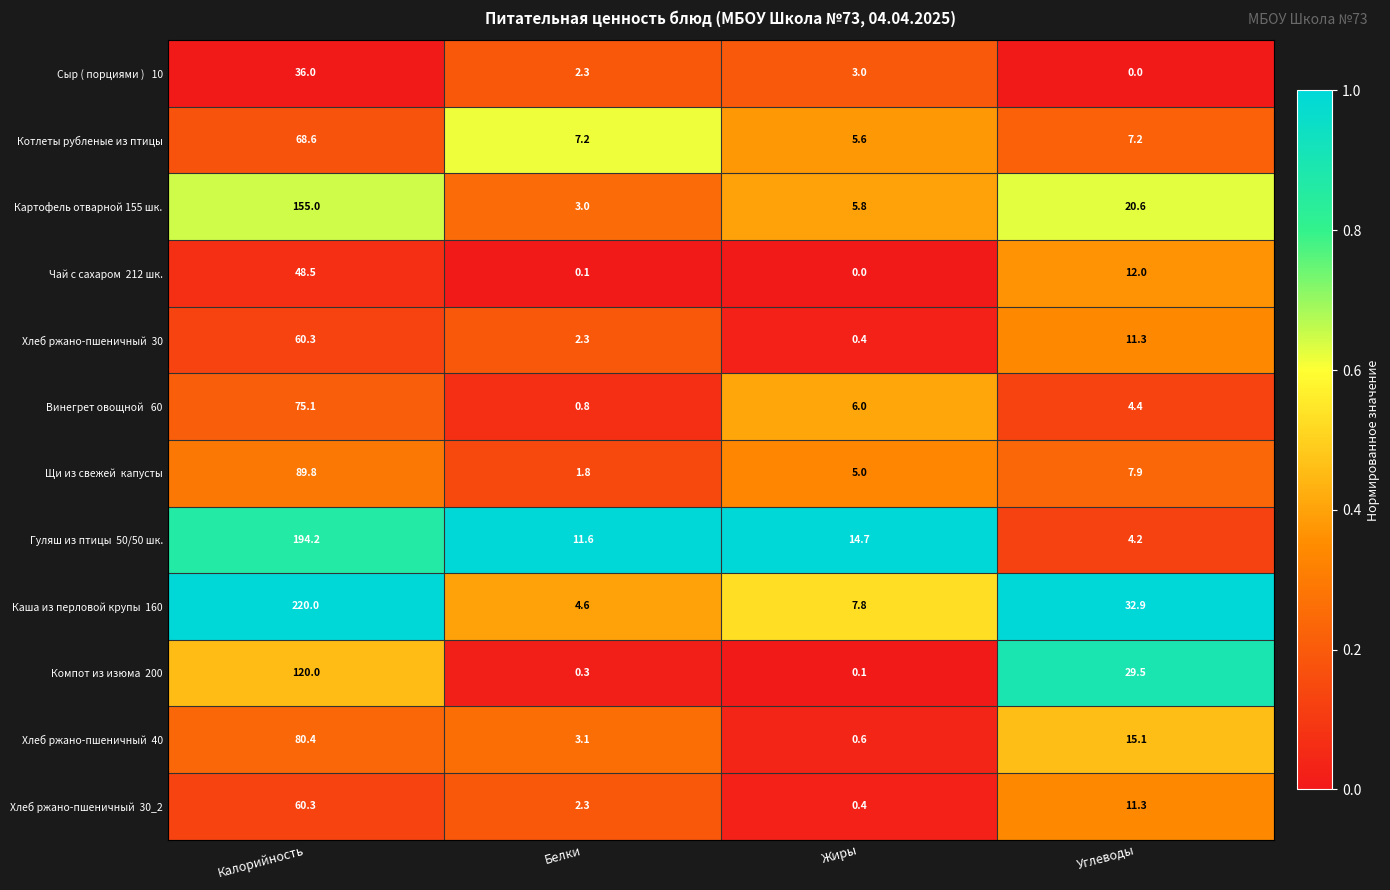

At which category is the sum across all series the highest?

Калорийность